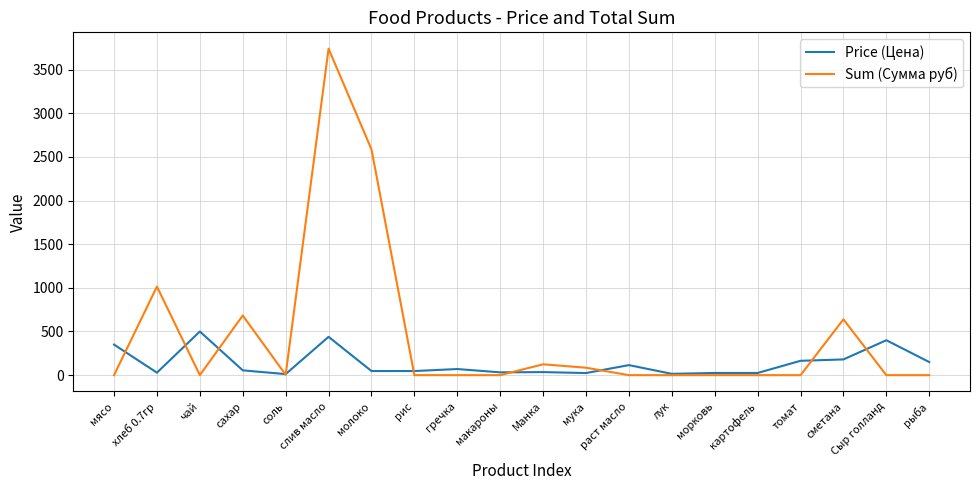

The value of Sum (Сумма руб) at сахар is 683.4. True or false?

True